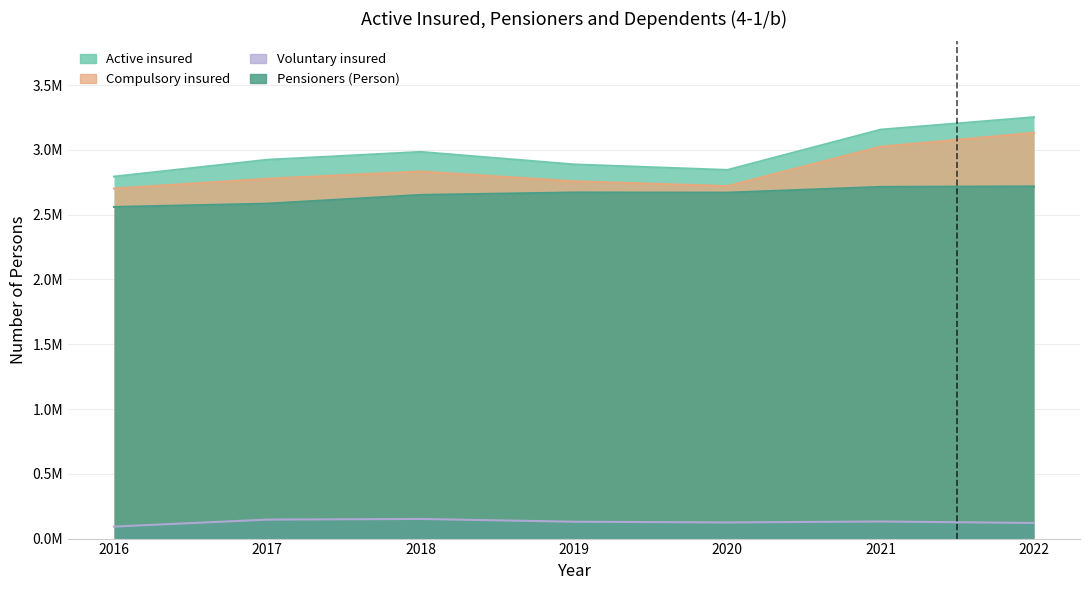

In Pensioners (Person), how many points are lower than both neighbors (excluding endpoints)?

1